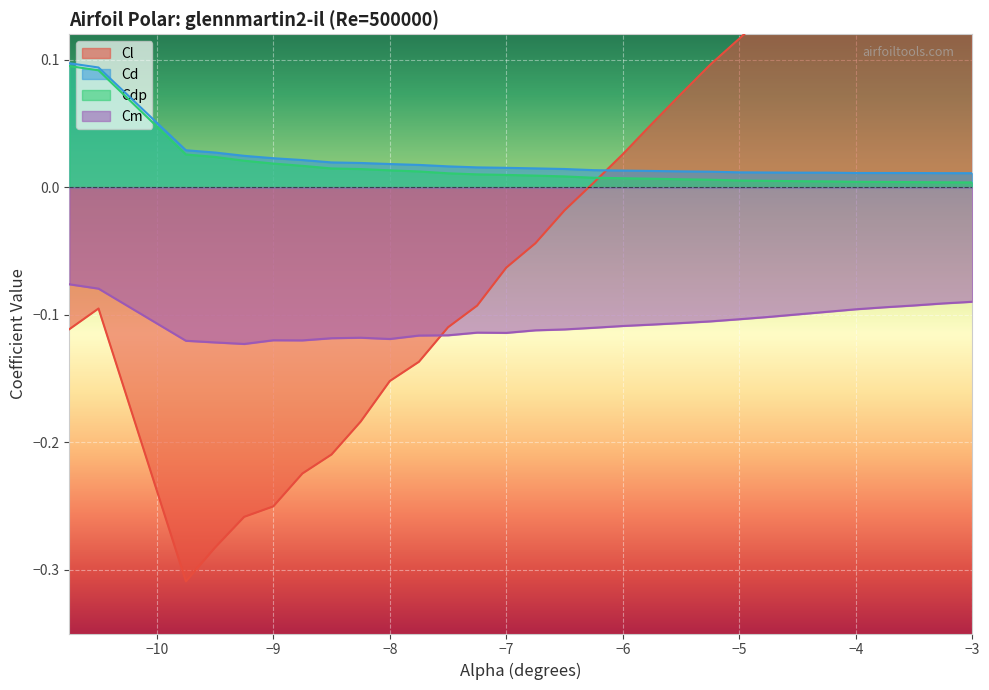

True or false: Cm and Cd cross at least once.

False